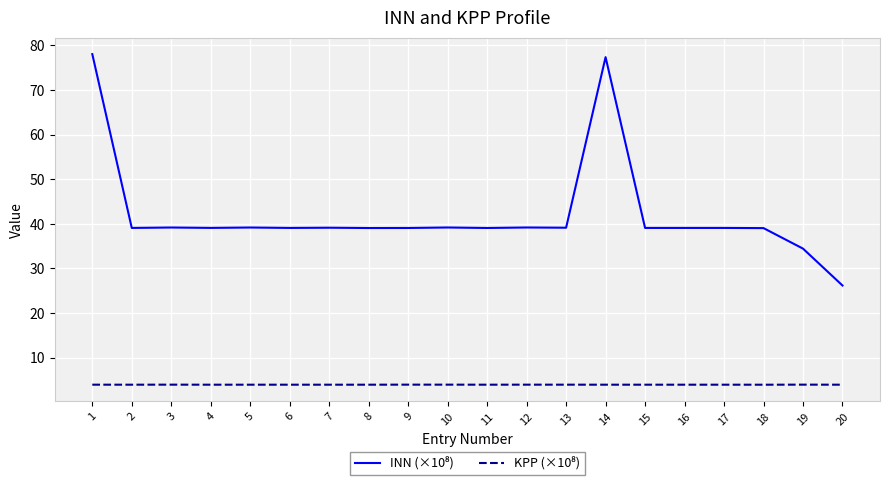

What is the smallest value displayed?

3.9